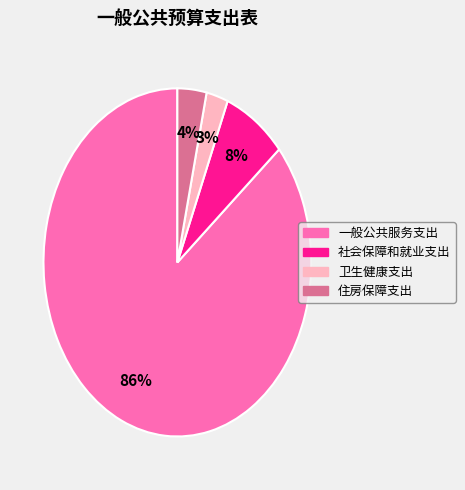

What is the largest slice in the pie chart?

一般公共服务支出